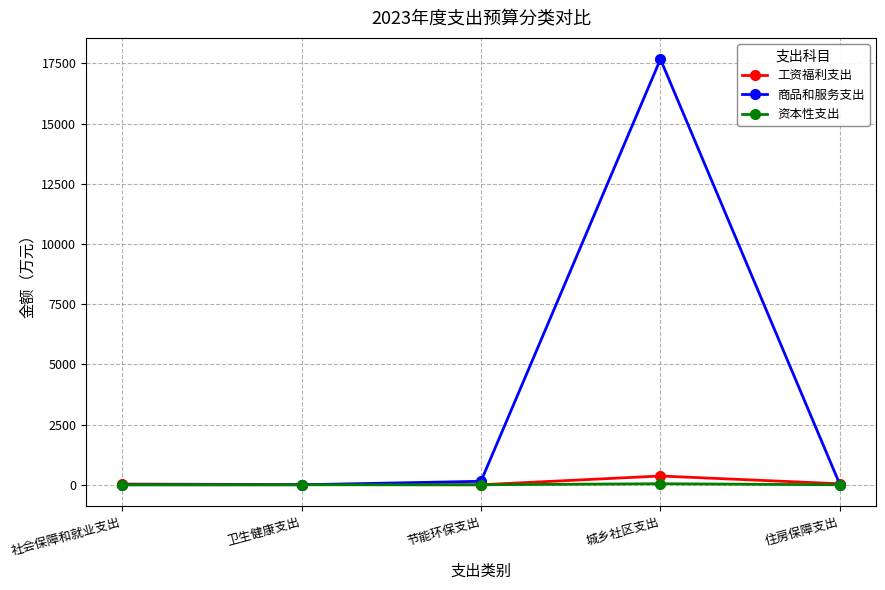

Which category has the highest value across all series?

城乡社区支出